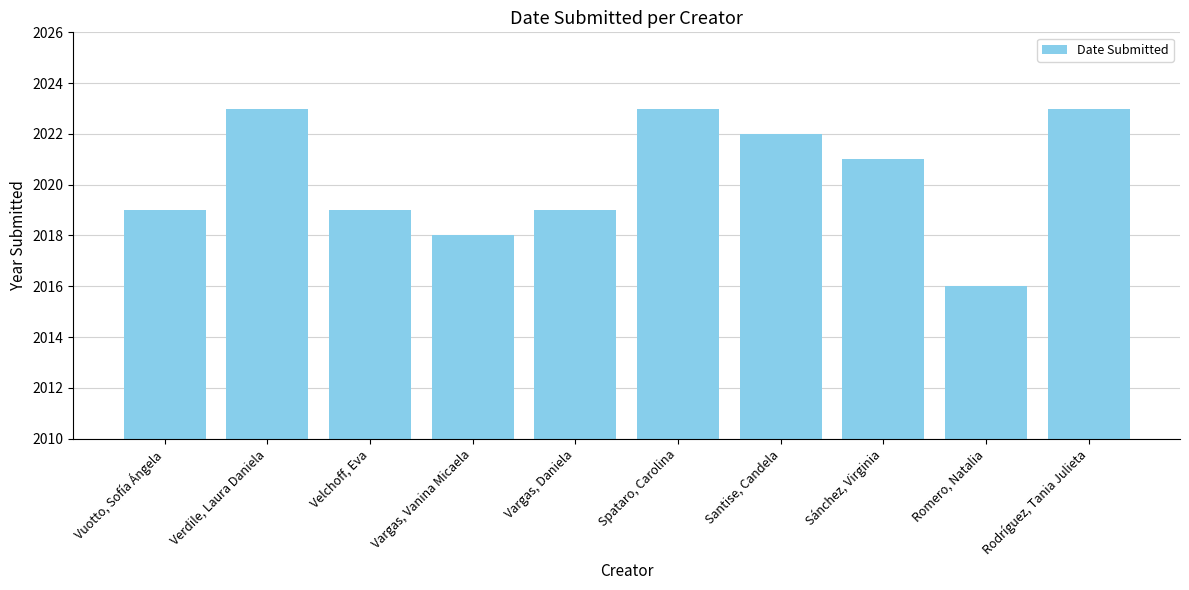

What position from the left is Romero, Natalia?

9